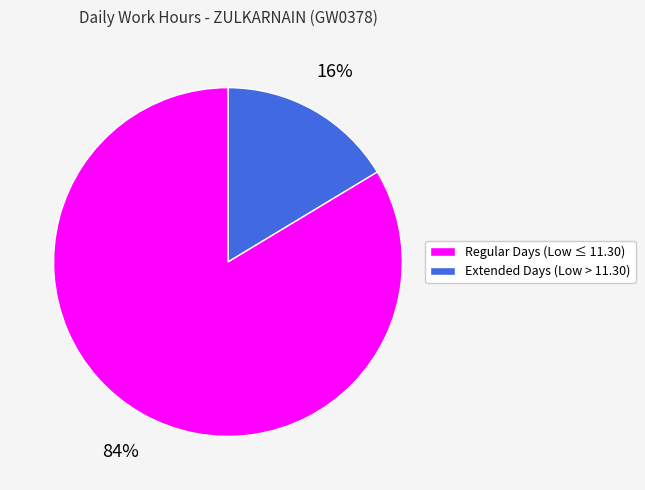

Is there any slice that represents more than half of the pie?

Yes